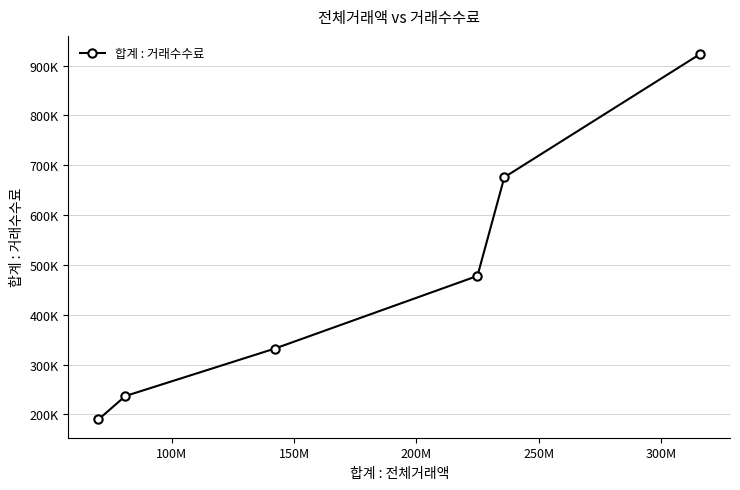

Does the chart have visible grid lines?

Yes